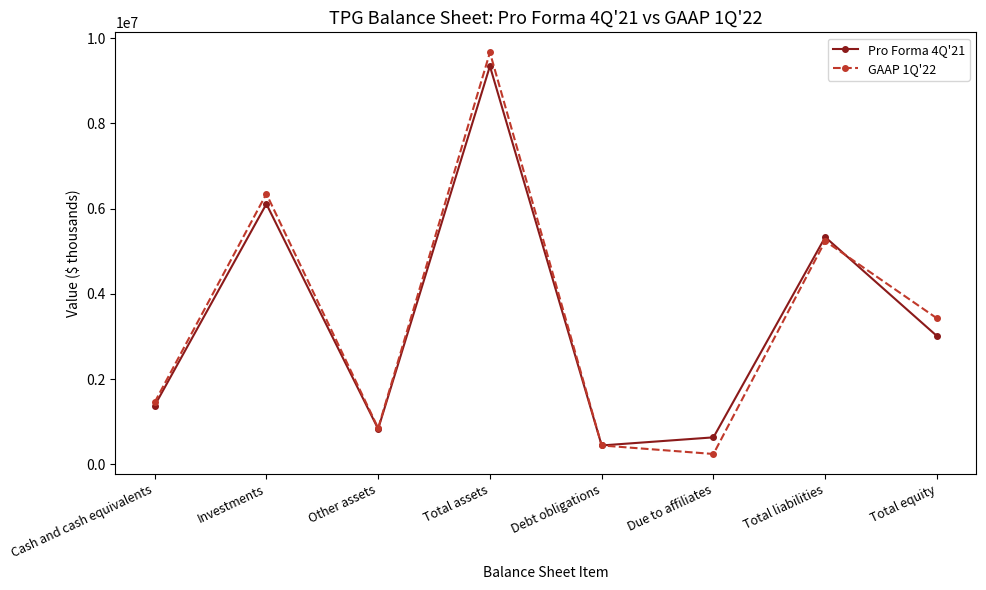

At which category is the sum across all series the highest?

Total assets